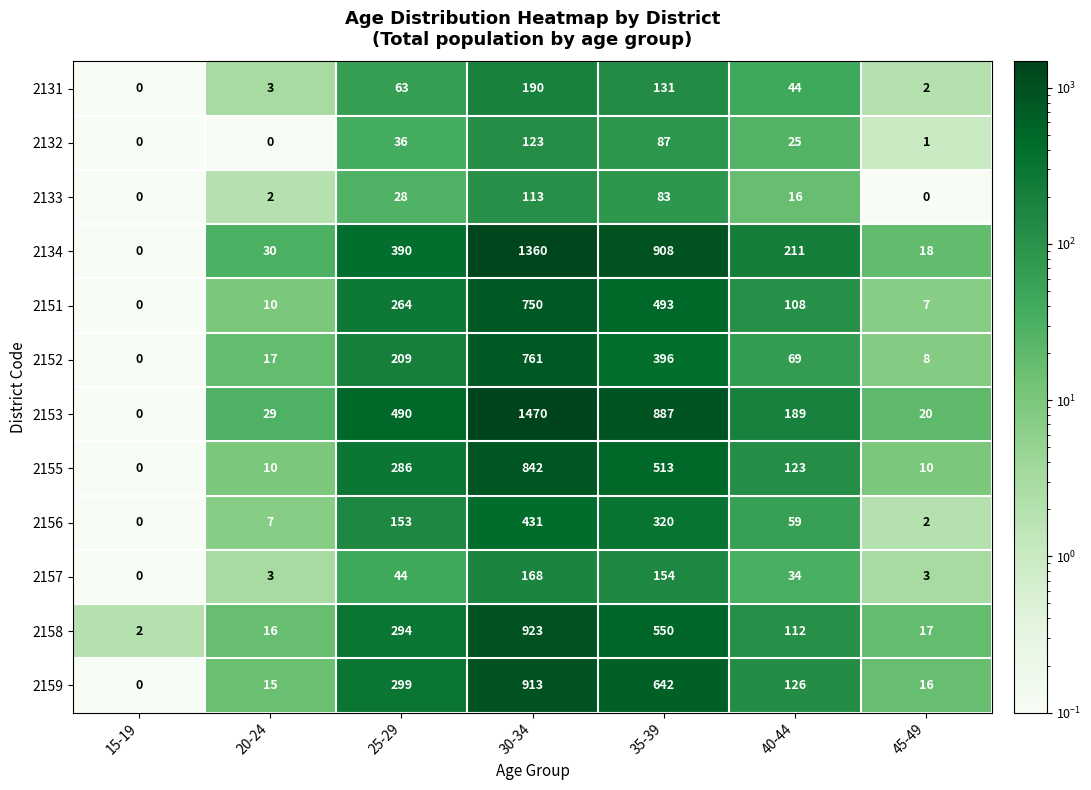

Between 20-24 and 35-39, which series saw the biggest shift?

2134